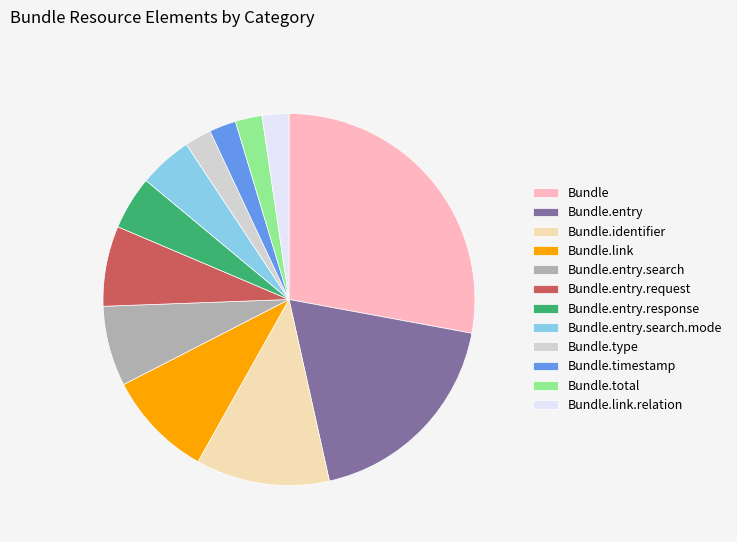

Which has a higher value, Bundle.entry.search or Bundle.entry.response?

Bundle.entry.search